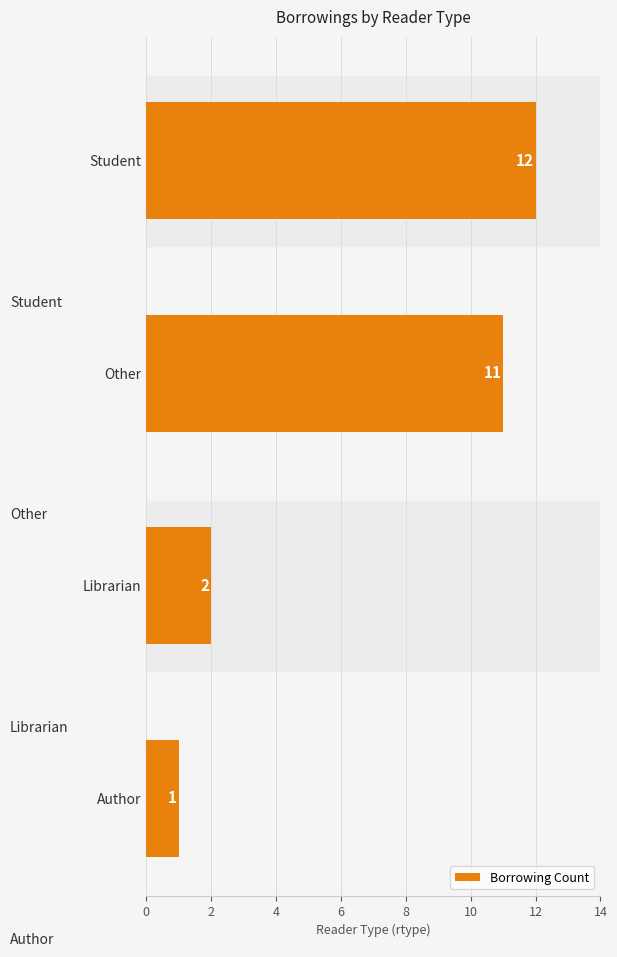

At which label is the value closest to 6?

Librarian